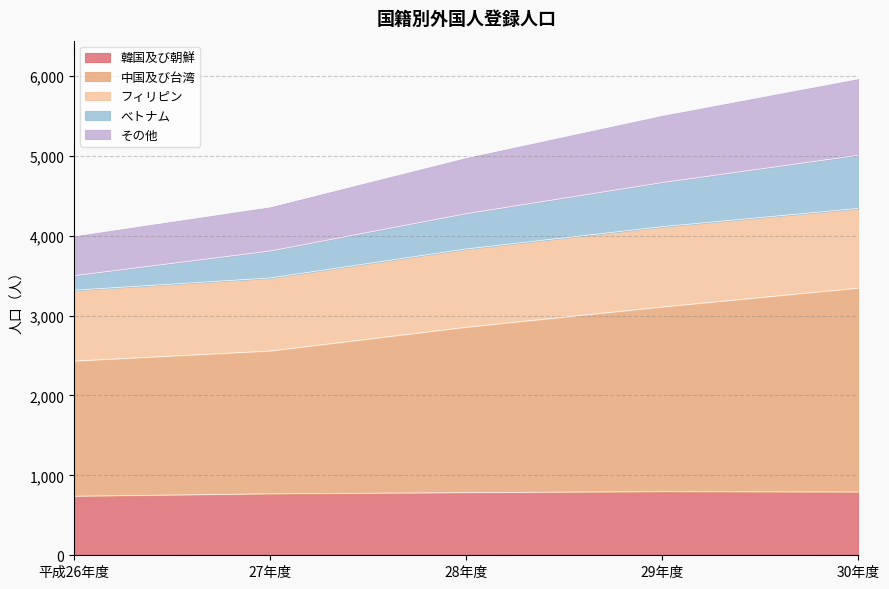

Is it true that 韓国及び朝鮮 equals 784 at 28年度?

True